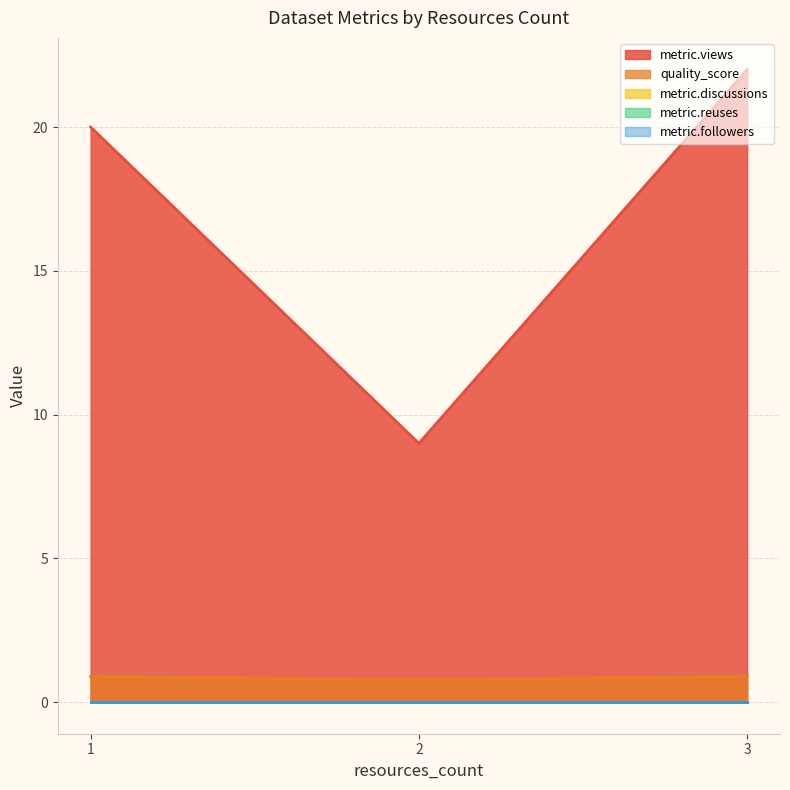

What is the total value across all series at 3?

22.9